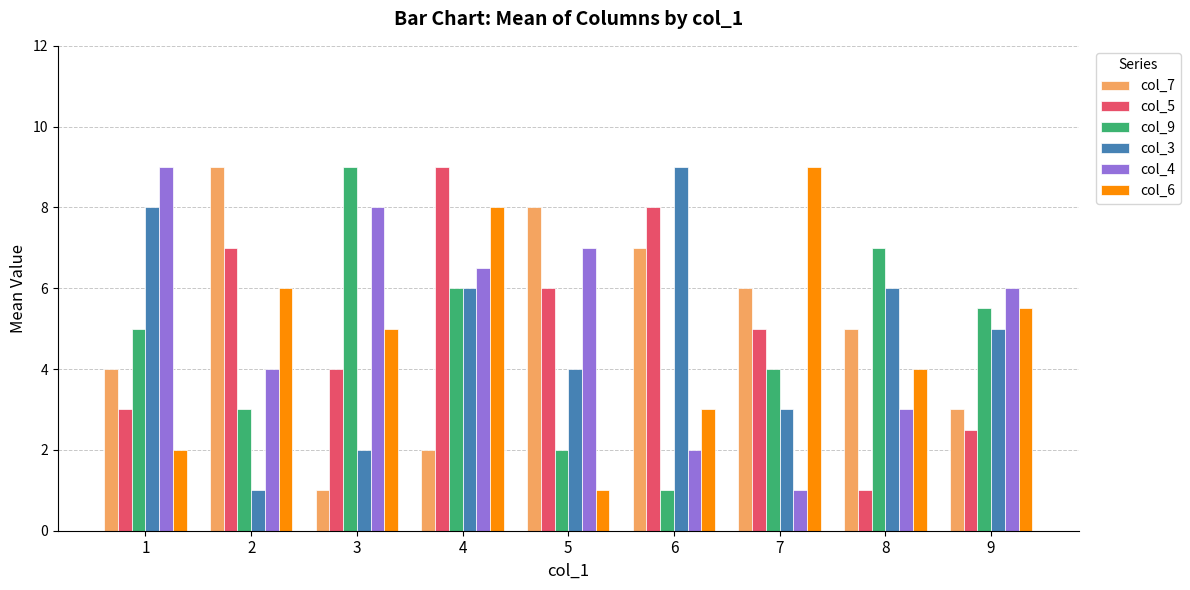

The value of col_3 at 9 is 5.0. True or false?

True